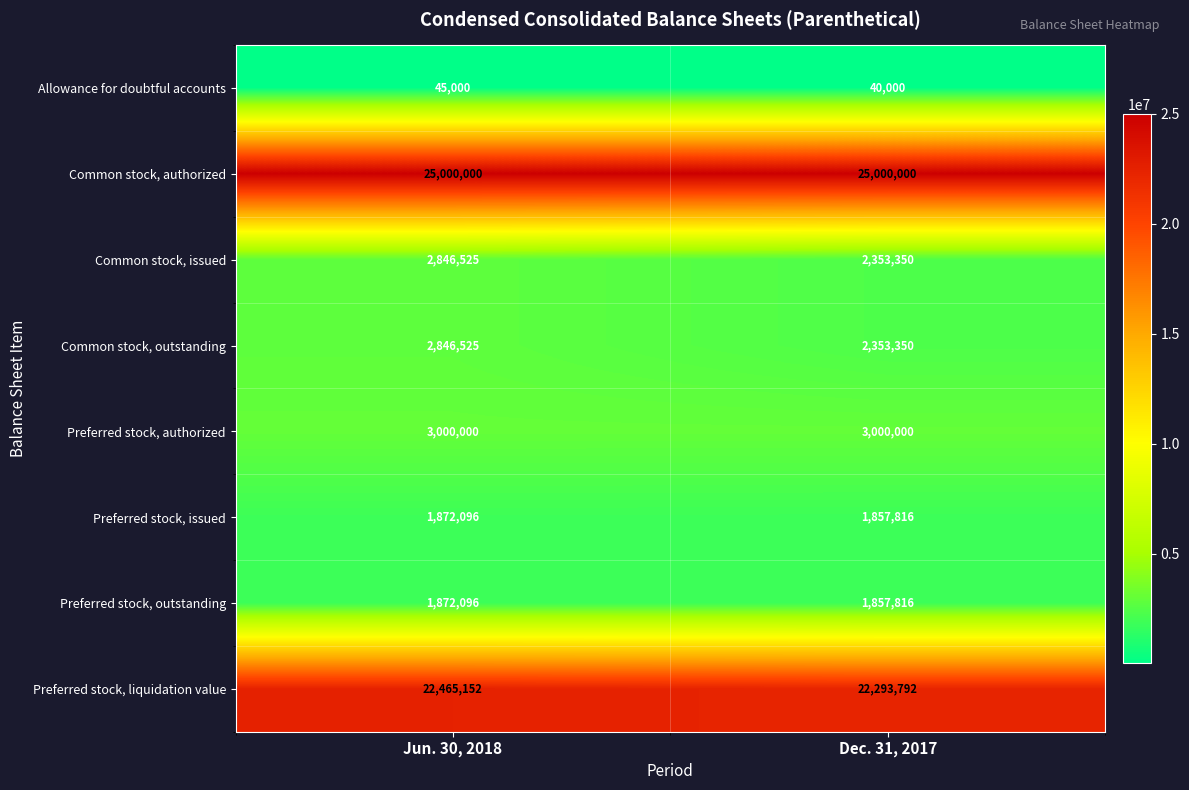

What is the spread (max minus min) of values at Jun. 30, 2018?

24955000